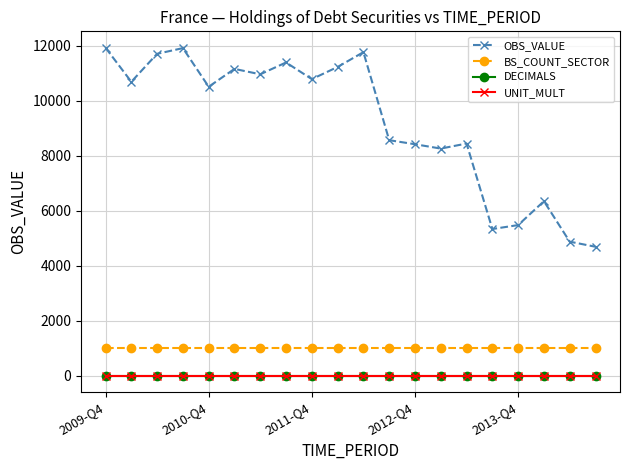

What are all the series names shown in the legend?

OBS_VALUE, BS_COUNT_SECTOR, DECIMALS, UNIT_MULT